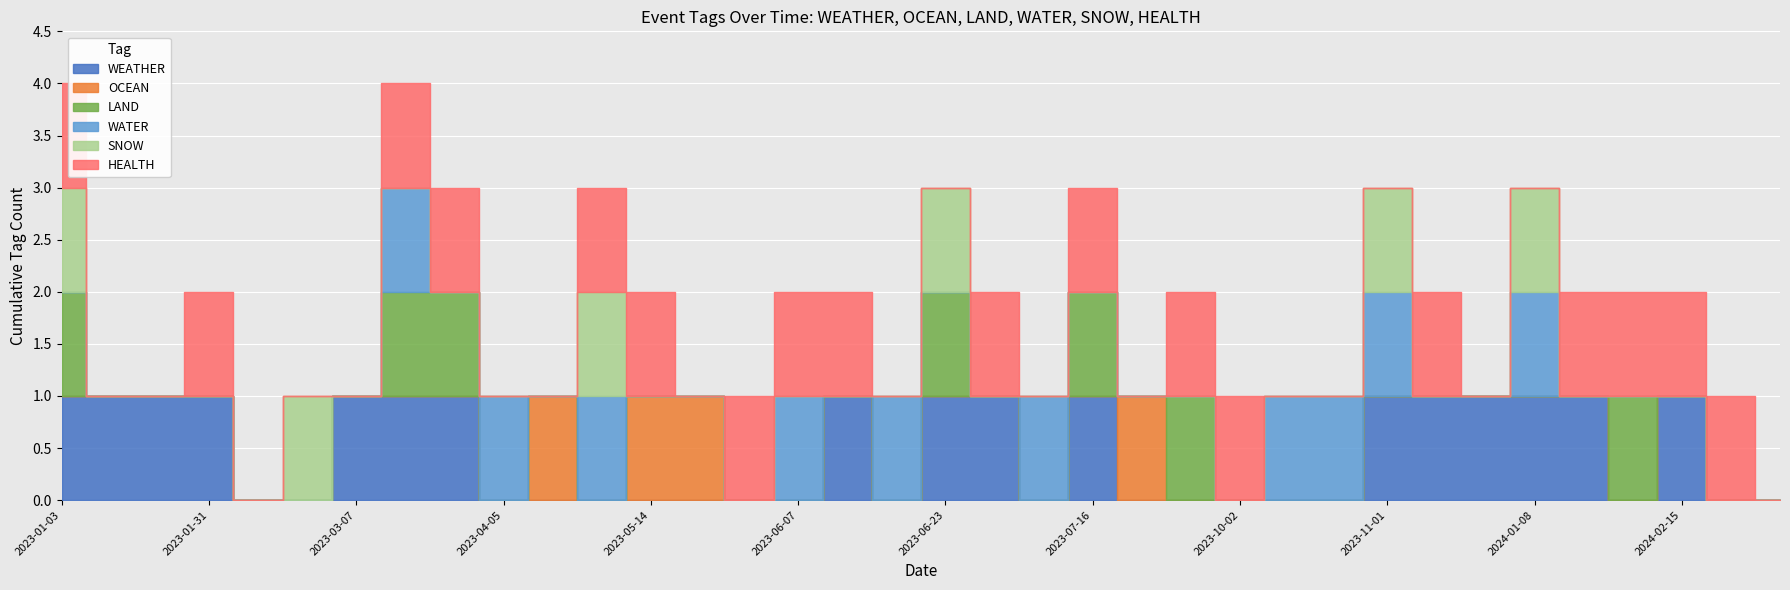

At which label does HEALTH reach its peak?

2023-01-03